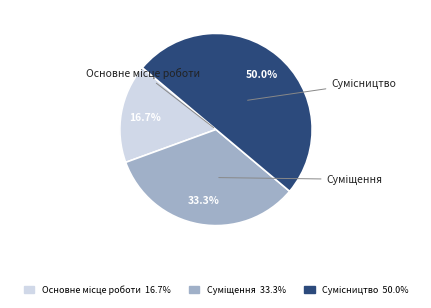

What is the largest slice in the pie chart?

Сумісництво